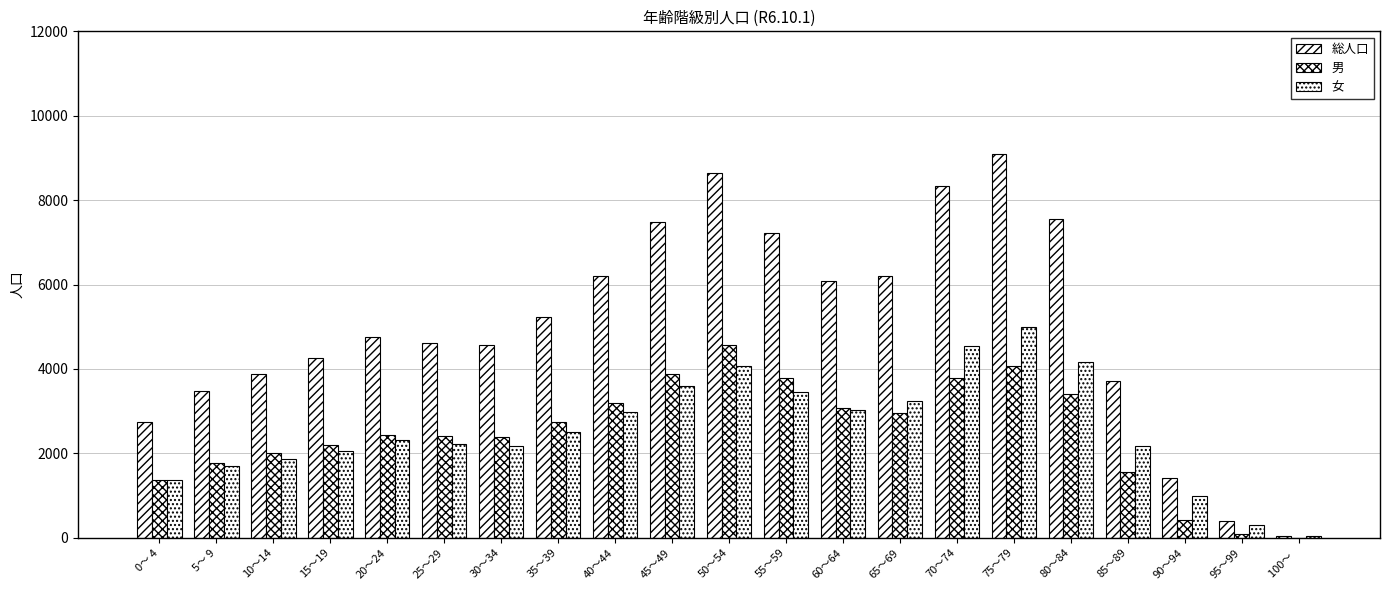

What is the highest value of the 男 series?

4559